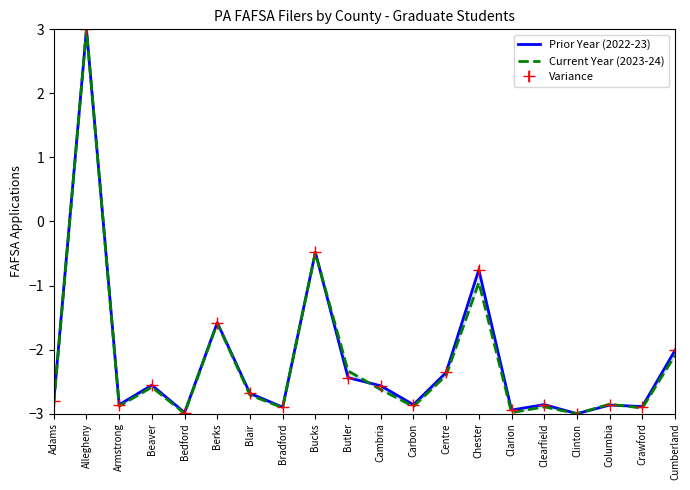

At which label does Current Year (2023-24) first exceed -2?

Allegheny